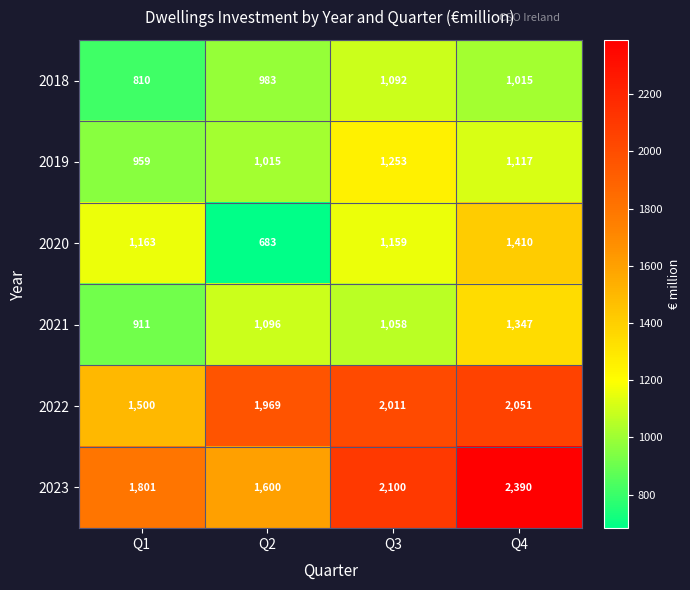

What is the sum of all 2023 values?

7891